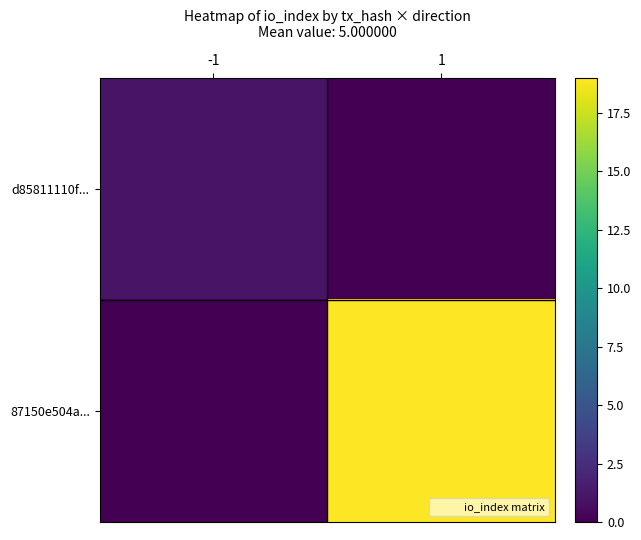

Reading left to right, what are all the values shown in this chart?

d85811110f...: -1=1	1=0
87150e504a...: -1=0	1=19